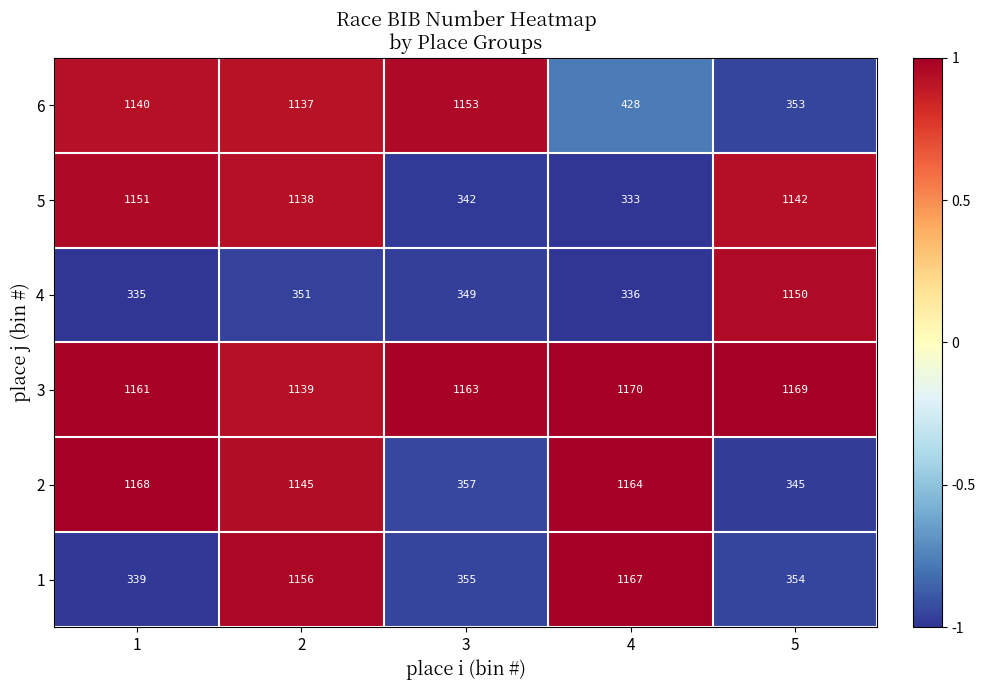

How many series are shown in this chart?

6